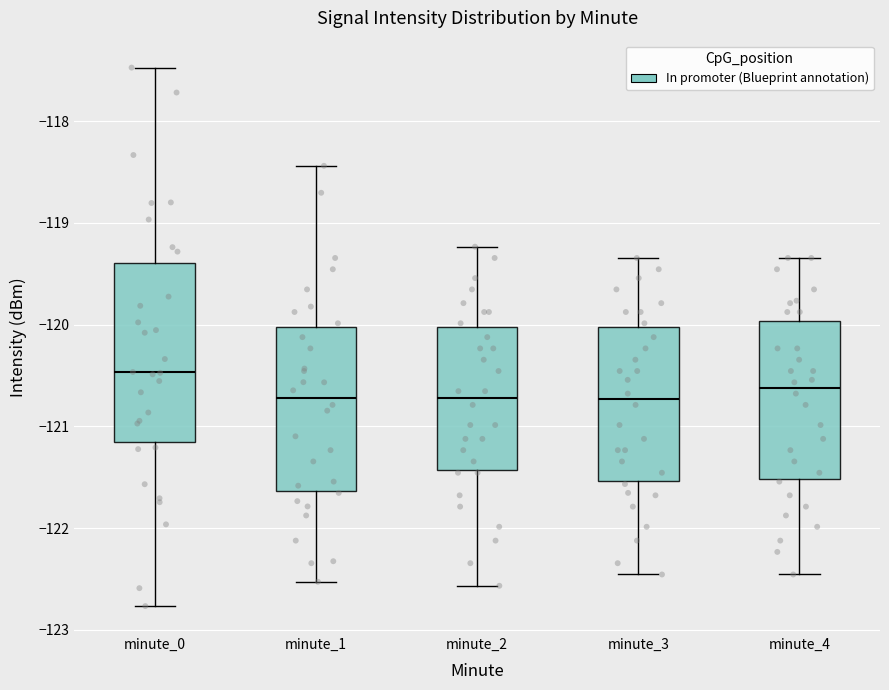

Where is the lower edge of the box for minute_2 on the y-axis? The values are not printed on the chart, so give them approximately, as read against the axis.

-121.4